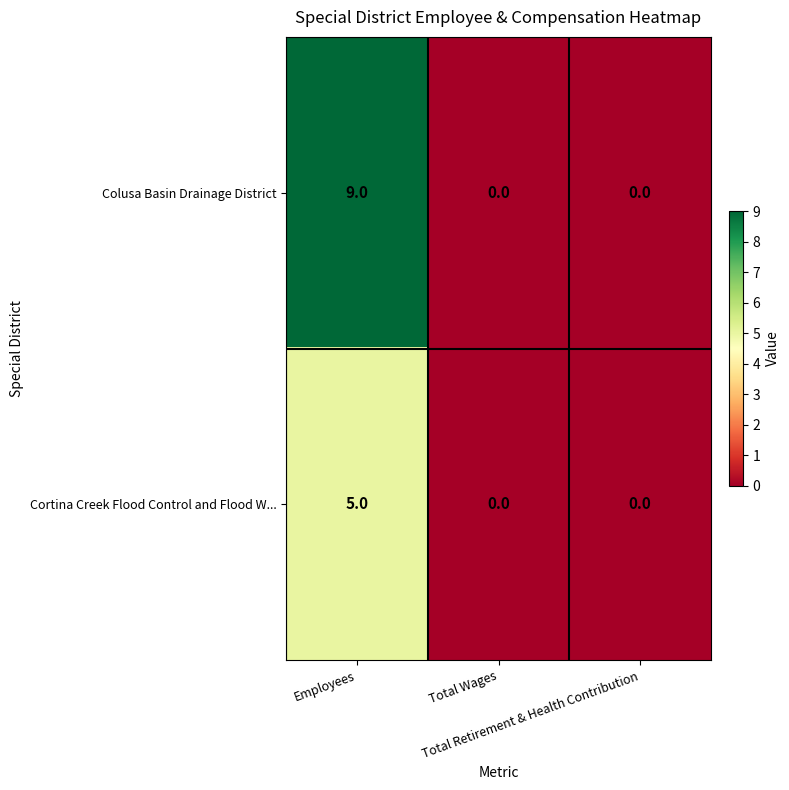

How many Cortina Creek Flood Control and Flood W... values are between 0 and 5?

3